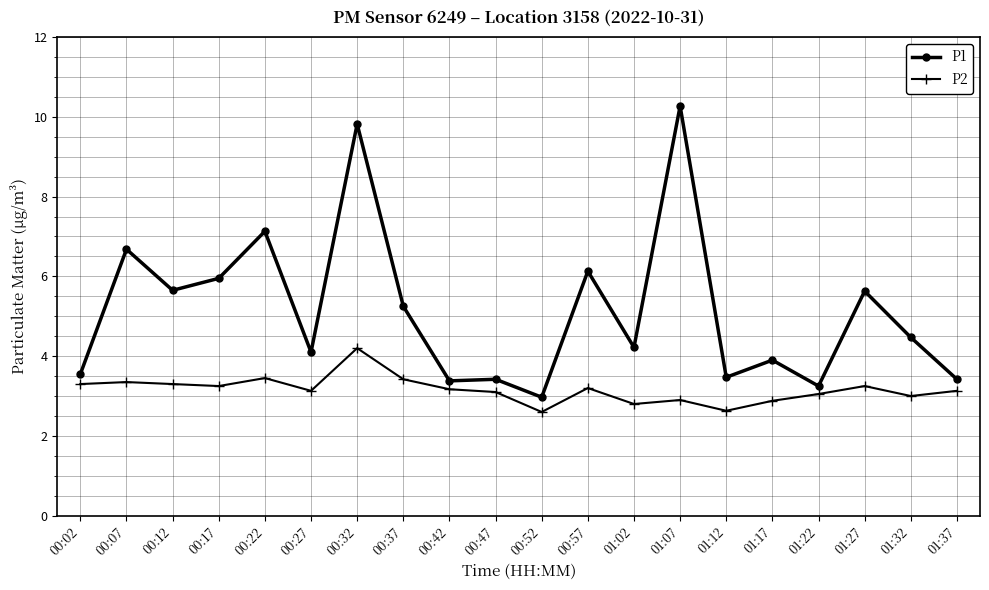

At how many categories does at least one series exceed 8?

2